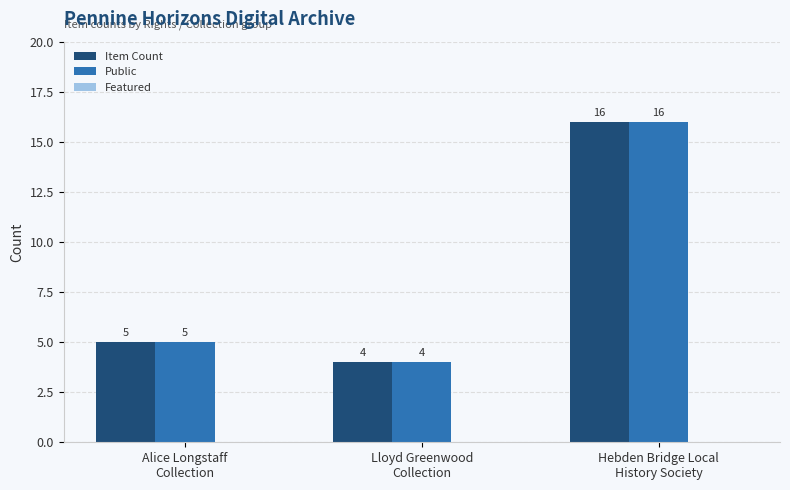

Which category has the highest value across all series?

Hebden Bridge Local
History Society